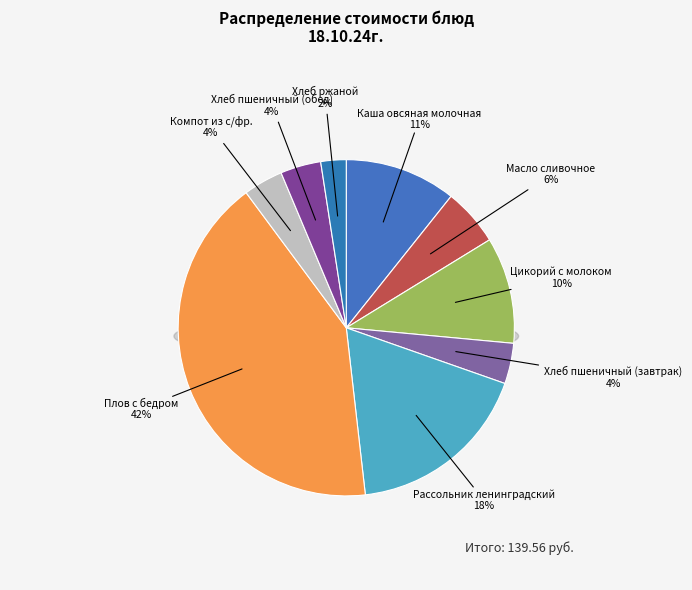

How many slices are in this pie chart?

9